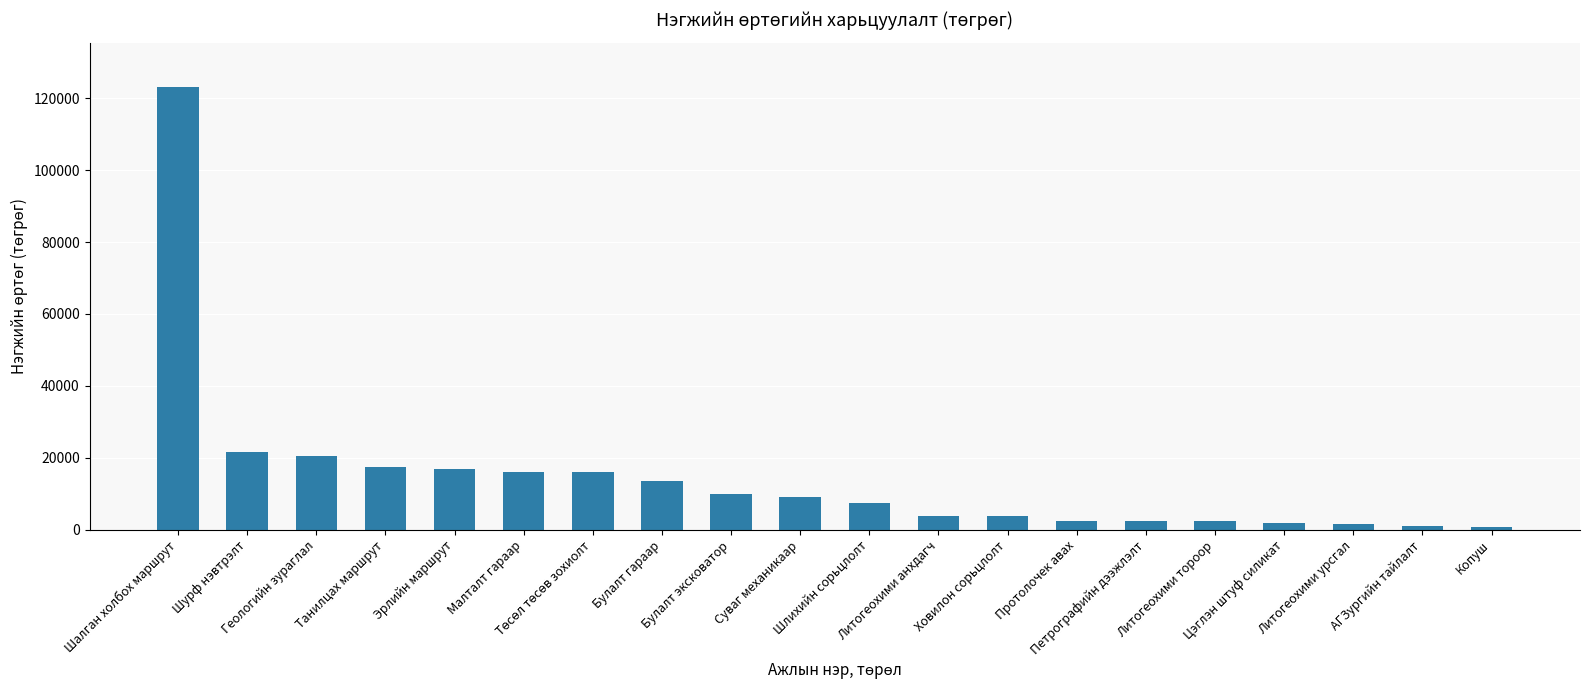

Which has a higher value, Геологийн зураглал or АГЗургийн тайлалт?

Геологийн зураглал